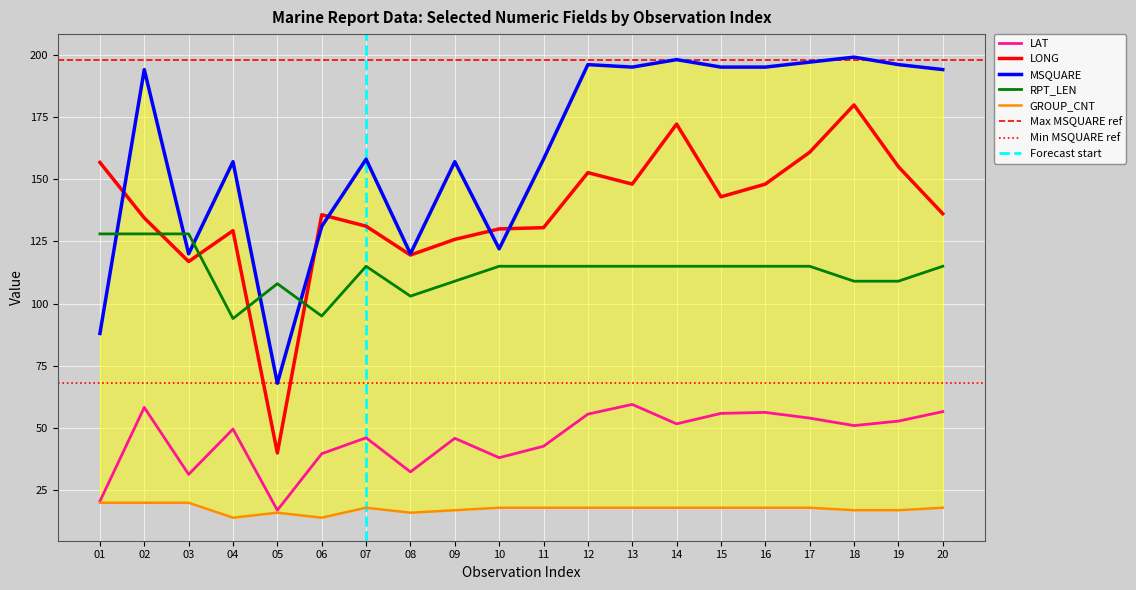

What is the value of the RPT_LEN point at the 2nd from the left?

128.0